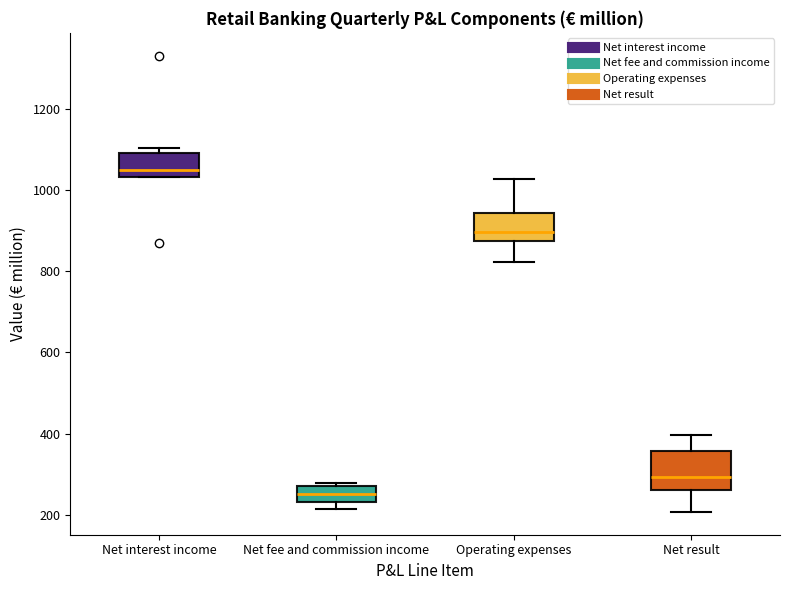

Comparing the boxes themselves (not the whiskers), which one is the tallest?

Net result